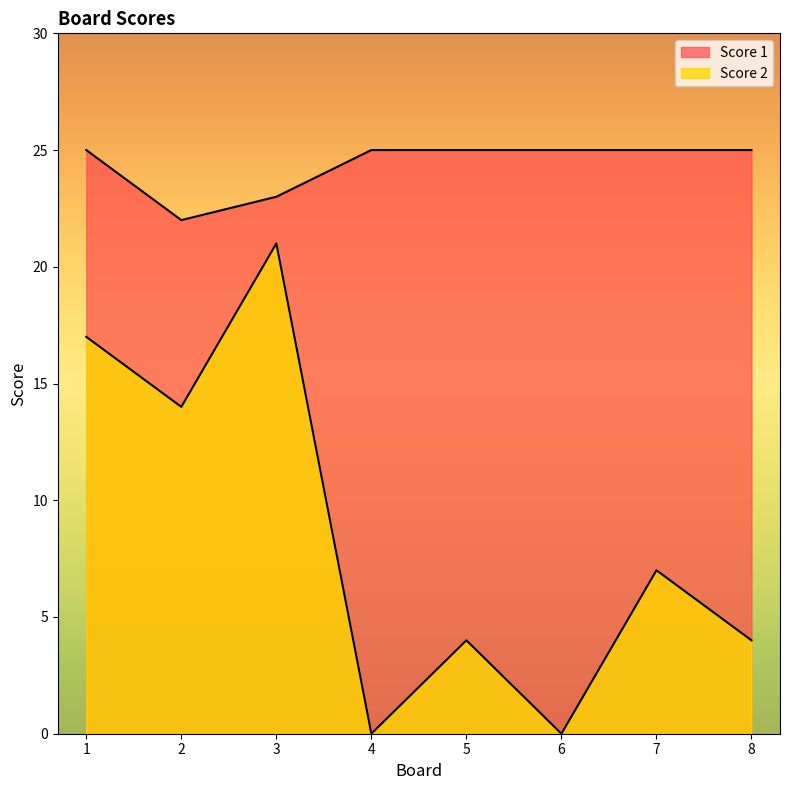

Reading right to left, extract all data points from this chart.

Score 2: 4	7	0	4	0	21	14	17
Score 1: 25	25	25	25	25	23	22	25